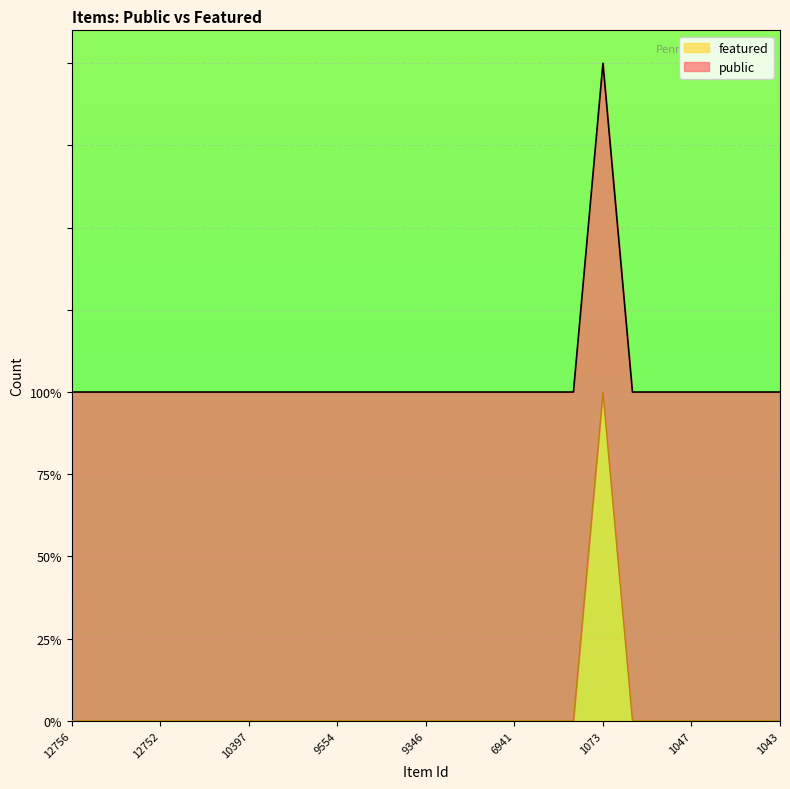

List the labels in order of value, smallest first.

12756, 12755, 12753, 12752, 10472, 10465, 10397, 9556, 9555, 9554, 9553, 9551, 9346, 6946, 6942, 6941, 6273, 6262, 1052, 1048, 1047, 1045, 1044, 1043, 1073